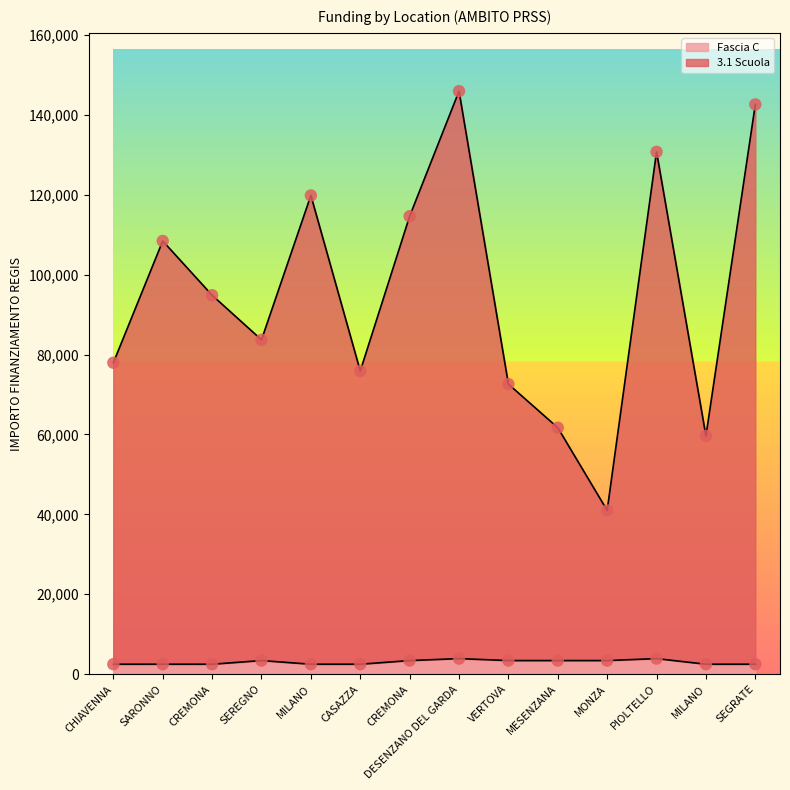

At how many categories does at least one series exceed 97266?

6